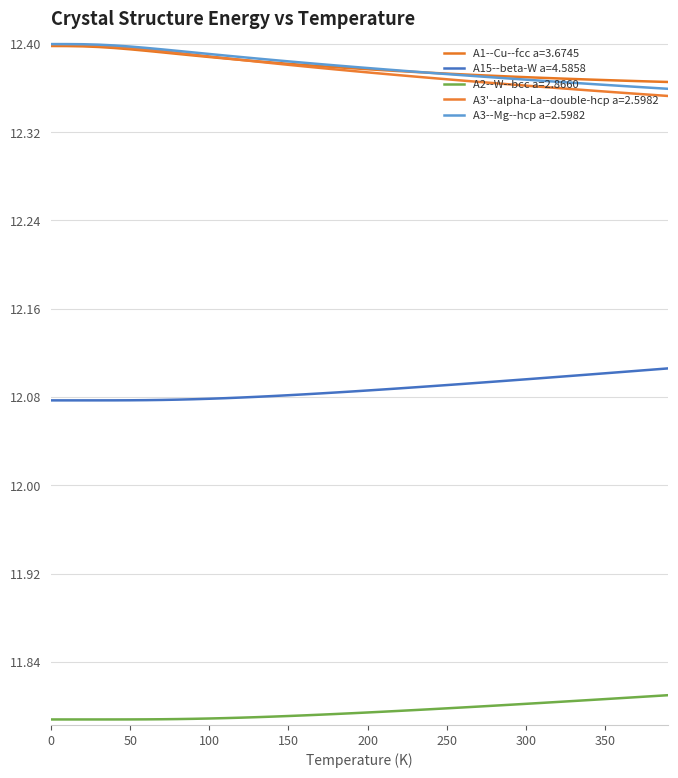

Reading left to right, what are all the values shown in this chart?

A1--Cu--fcc a=3.6745: 0=12.4	10=12.4	20=12.4	30=12.4	40=12.4	50=12.4	60=12.4	70=12.4	80=12.4	90=12.4	100=12.4	110=12.4	120=12.4	130=12.4	140=12.4	150=12.4	160=12.4	170=12.4	180=12.4	190=12.4	200=12.4	210=12.4	220=12.4	230=12.4	240=12.4	250=12.4	260=12.4	270=12.4	280=12.4	290=12.4	300=12.4	310=12.4	320=12.4	330=12.4	340=12.4	350=12.4	360=12.4	370=12.4	380=12.4	390=12.4
A15--beta-W a=4.5858: 0=12.1	10=12.1	20=12.1	30=12.1	40=12.1	50=12.1	60=12.1	70=12.1	80=12.1	90=12.1	100=12.1	110=12.1	120=12.1	130=12.1	140=12.1	150=12.1	160=12.1	170=12.1	180=12.1	190=12.1	200=12.1	210=12.1	220=12.1	230=12.1	240=12.1	250=12.1	260=12.1	270=12.1	280=12.1	290=12.1	300=12.1	310=12.1	320=12.1	330=12.1	340=12.1	350=12.1	360=12.1	370=12.1	380=12.1	390=12.1
A2--W--bcc a=2.8660: 0=11.8	10=11.8	20=11.8	30=11.8	40=11.8	50=11.8	60=11.8	70=11.8	80=11.8	90=11.8	100=11.8	110=11.8	120=11.8	130=11.8	140=11.8	150=11.8	160=11.8	170=11.8	180=11.8	190=11.8	200=11.8	210=11.8	220=11.8	230=11.8	240=11.8	250=11.8	260=11.8	270=11.8	280=11.8	290=11.8	300=11.8	310=11.8	320=11.8	330=11.8	340=11.8	350=11.8	360=11.8	370=11.8	380=11.8	390=11.8
A3'--alpha-La--double-hcp a=2.5982: 0=12.4	10=12.4	20=12.4	30=12.4	40=12.4	50=12.4	60=12.4	70=12.4	80=12.4	90=12.4	100=12.4	110=12.4	120=12.4	130=12.4	140=12.4	150=12.4	160=12.4	170=12.4	180=12.4	190=12.4	200=12.4	210=12.4	220=12.4	230=12.4	240=12.4	250=12.4	260=12.4	270=12.4	280=12.4	290=12.4	300=12.4	310=12.4	320=12.4	330=12.4	340=12.4	350=12.4	360=12.4	370=12.4	380=12.4	390=12.4
A3--Mg--hcp a=2.5982: 0=12.4	10=12.4	20=12.4	30=12.4	40=12.4	50=12.4	60=12.4	70=12.4	80=12.4	90=12.4	100=12.4	110=12.4	120=12.4	130=12.4	140=12.4	150=12.4	160=12.4	170=12.4	180=12.4	190=12.4	200=12.4	210=12.4	220=12.4	230=12.4	240=12.4	250=12.4	260=12.4	270=12.4	280=12.4	290=12.4	300=12.4	310=12.4	320=12.4	330=12.4	340=12.4	350=12.4	360=12.4	370=12.4	380=12.4	390=12.4